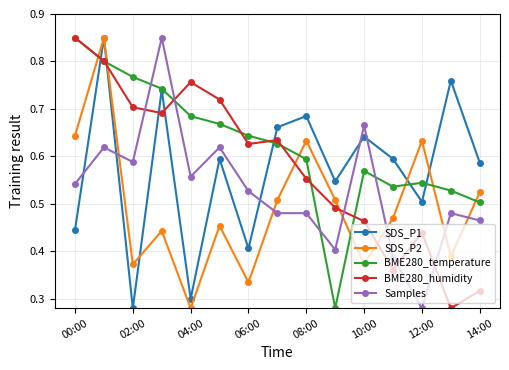

True or false: BME280_temperature has more than 2 points higher than both neighbors.

False